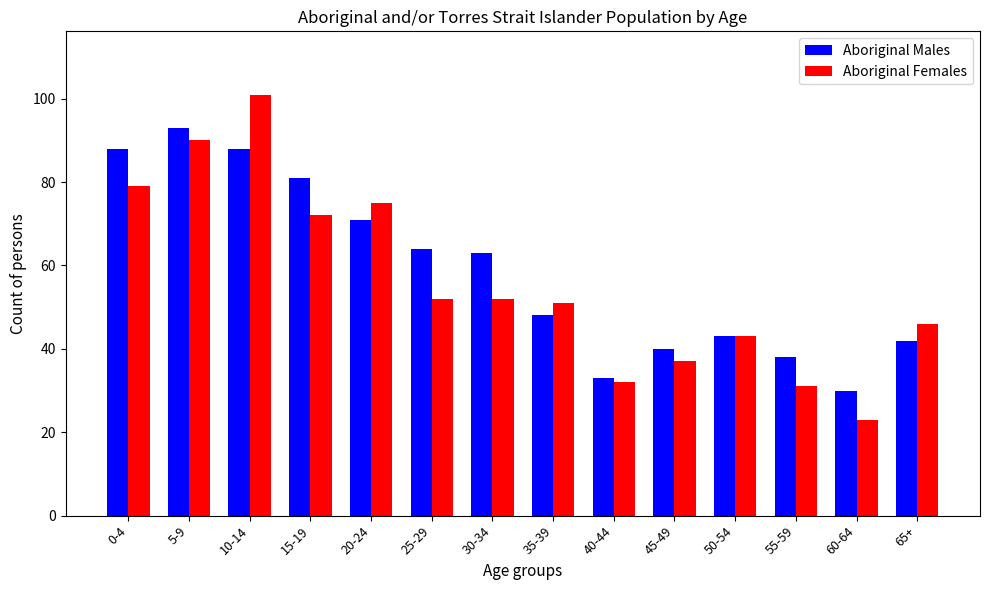

At which category does the chart reach its peak across all series?

10-14